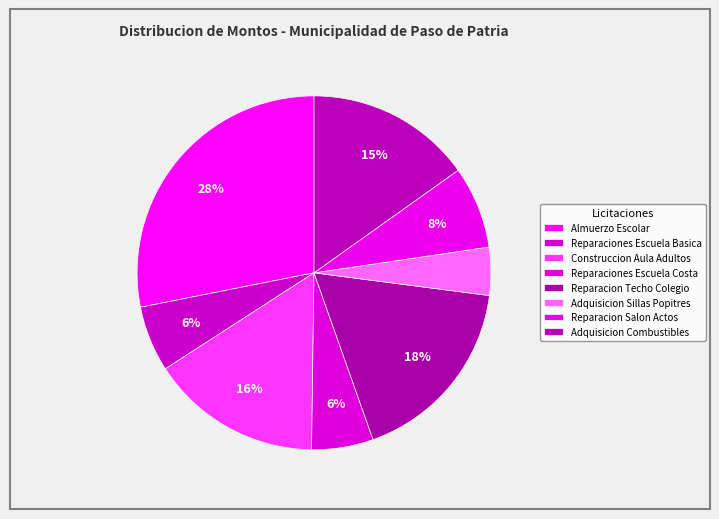

How many slices are in this pie chart?

8